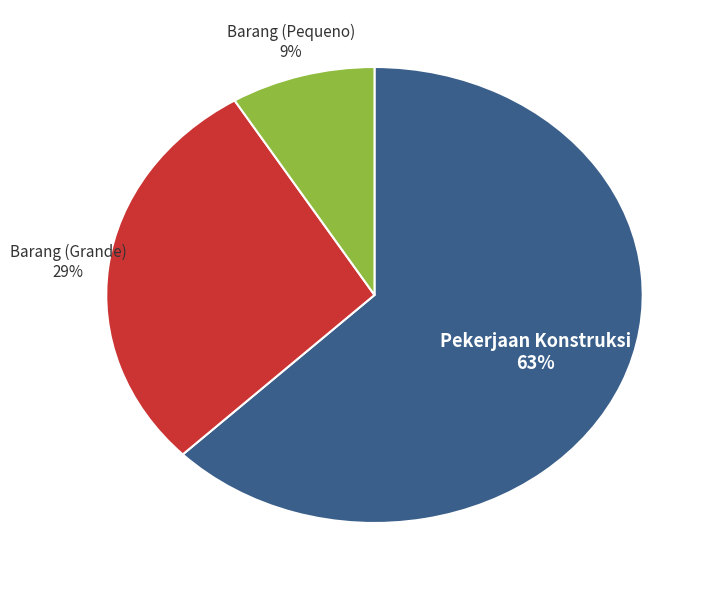

How many slices are in this pie chart?

3